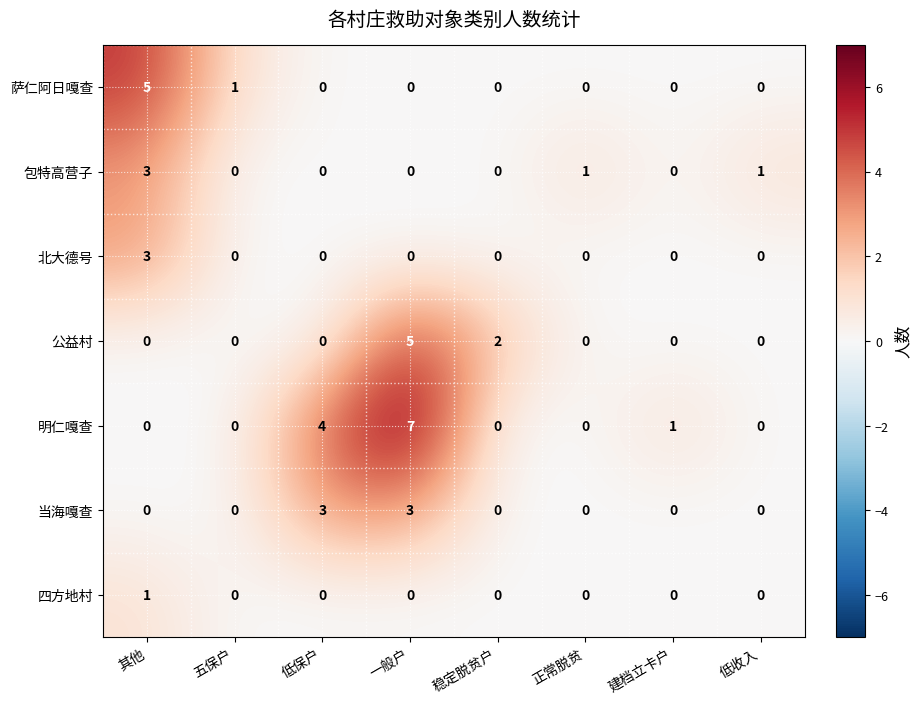

What is the total value across all series at 建档立卡户?

1